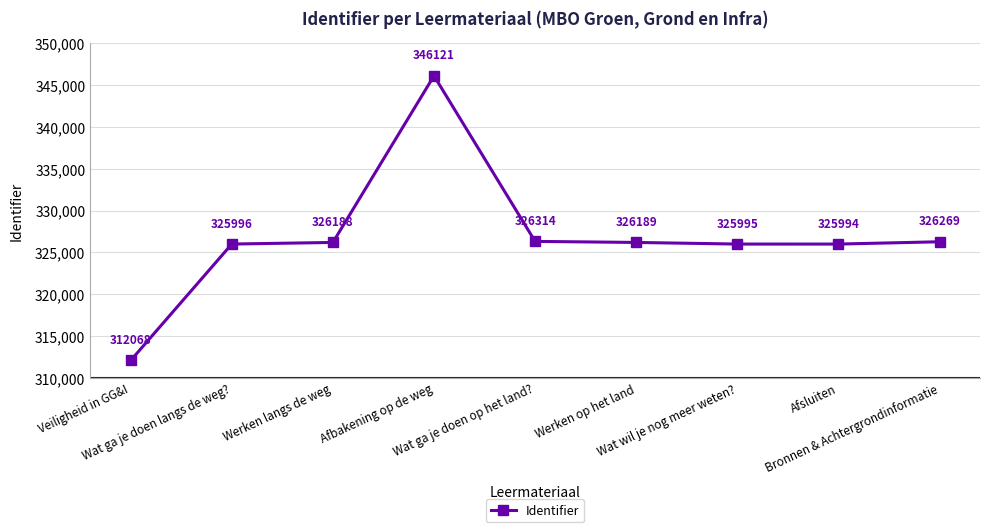

At which category does the data reach its first local valley?

Afsluiten